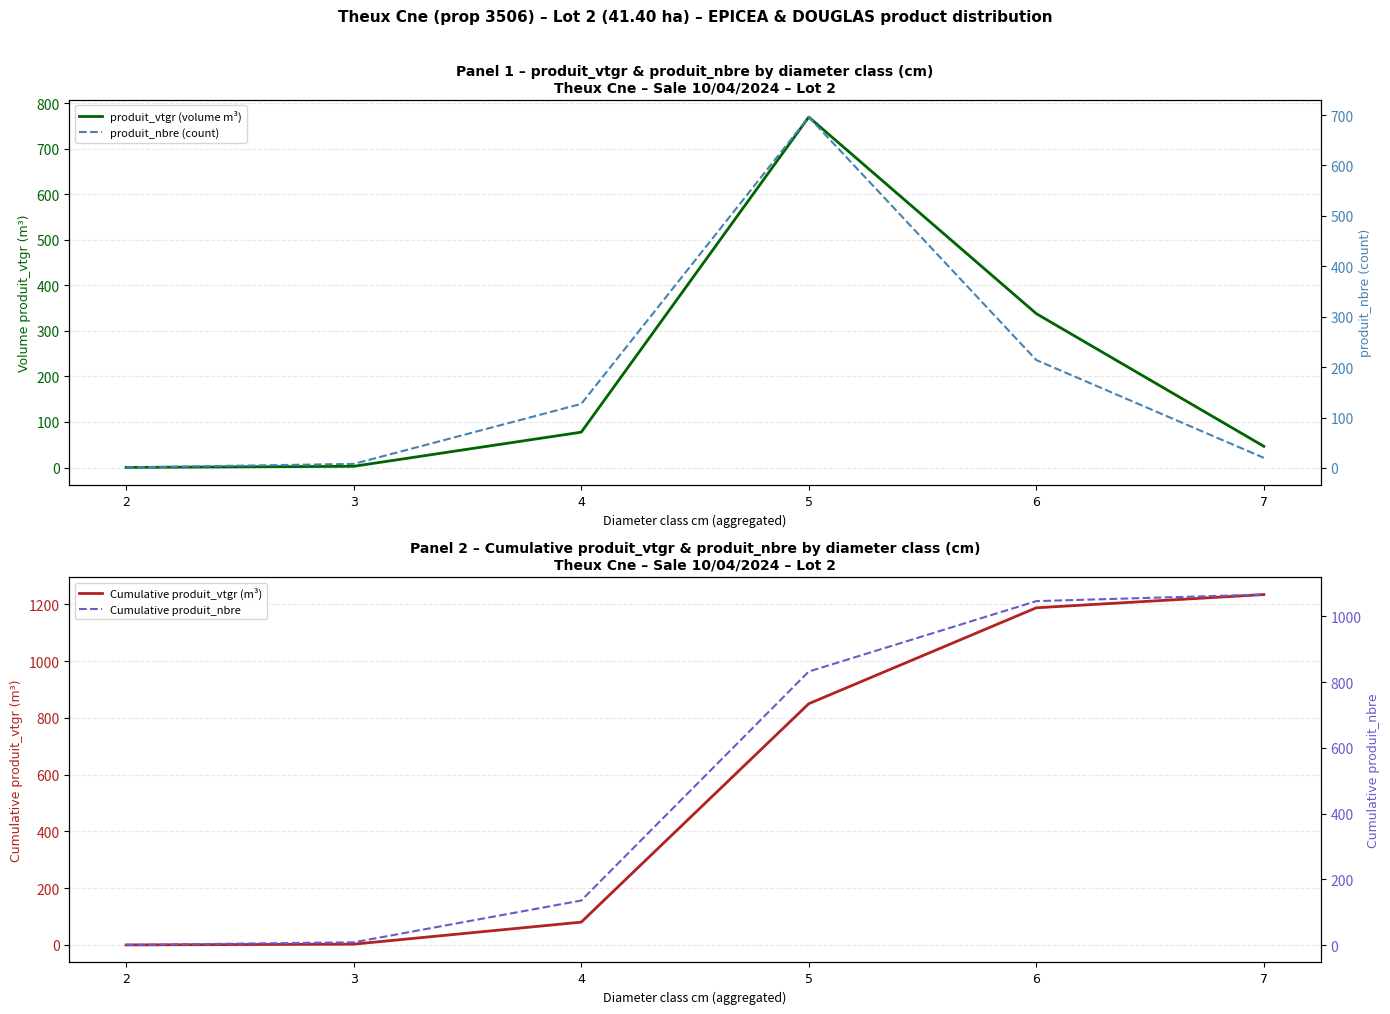

How many values in the produit_vtgr (volume m³) series are below 77?

3